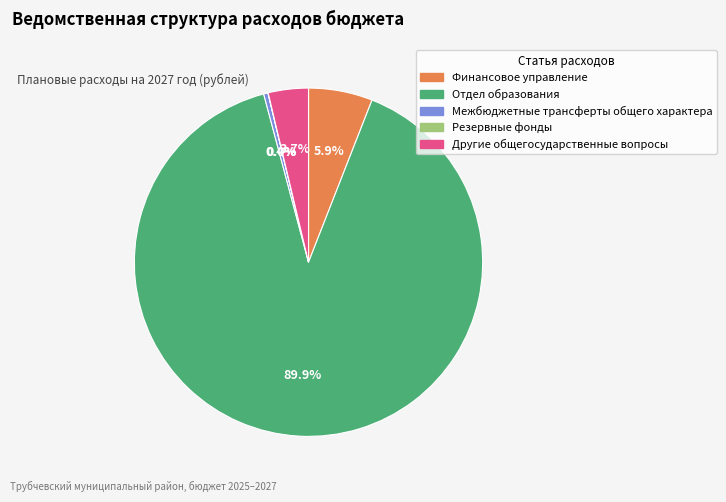

To the nearest percent, what is the average slice percentage?

20%